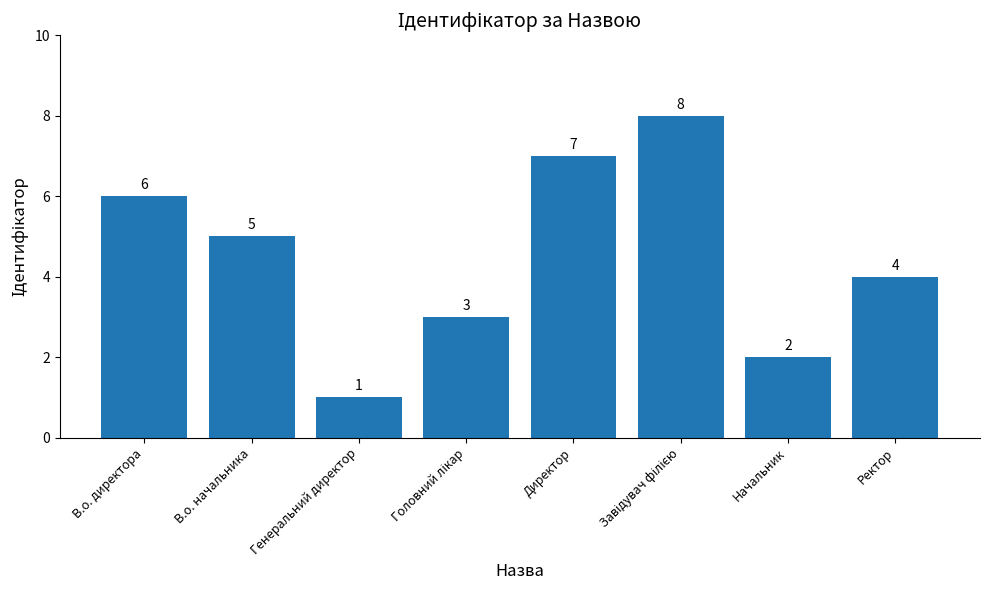

Reading right to left, transcribe all the data shown in this chart.

4	2	8	7	3	1	5	6